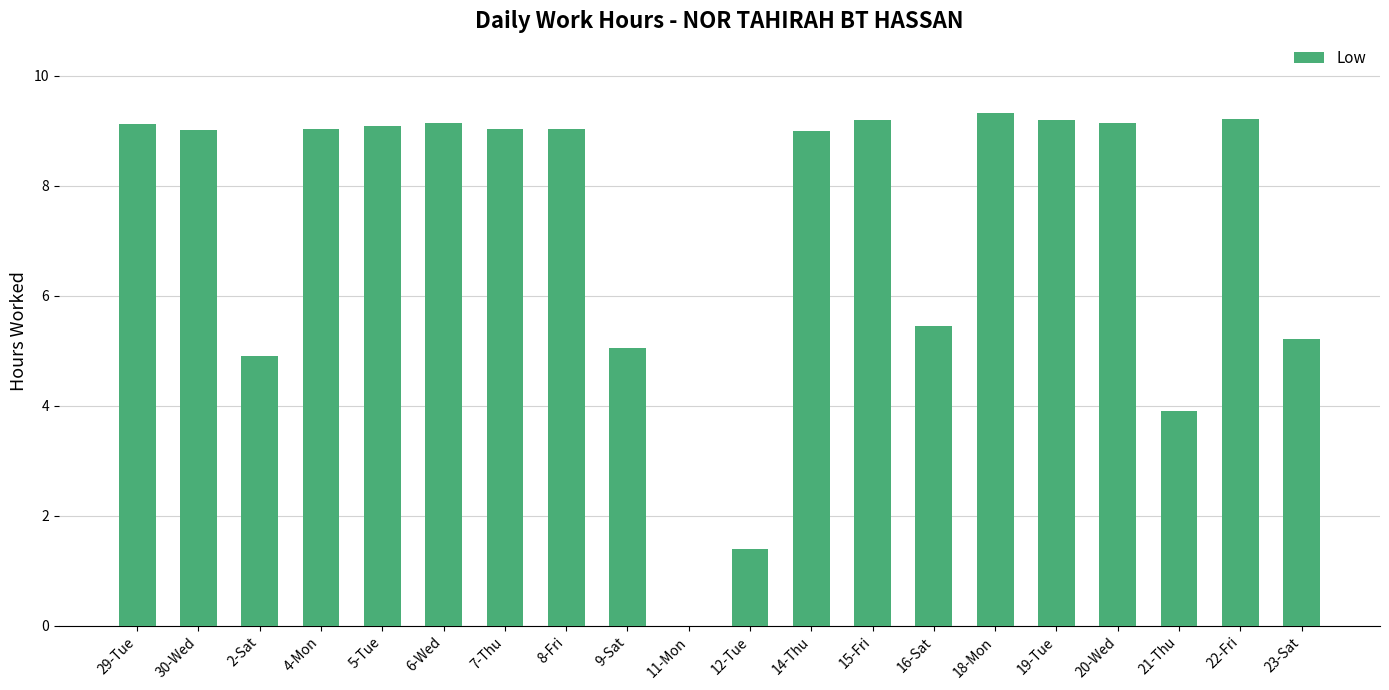

Which has a higher value, 2-Sat or 29-Tue?

29-Tue